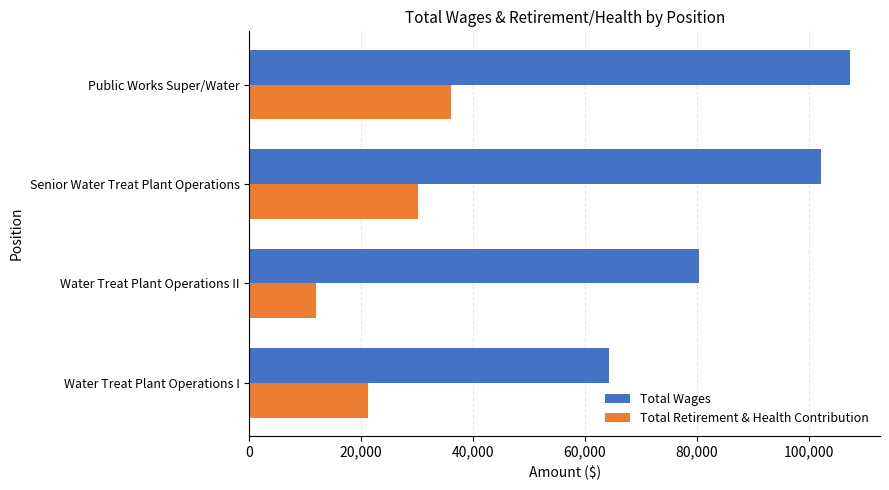

Rank the series by their maximum value, from highest to lowest.

Total Wages, Total Retirement & Health Contribution